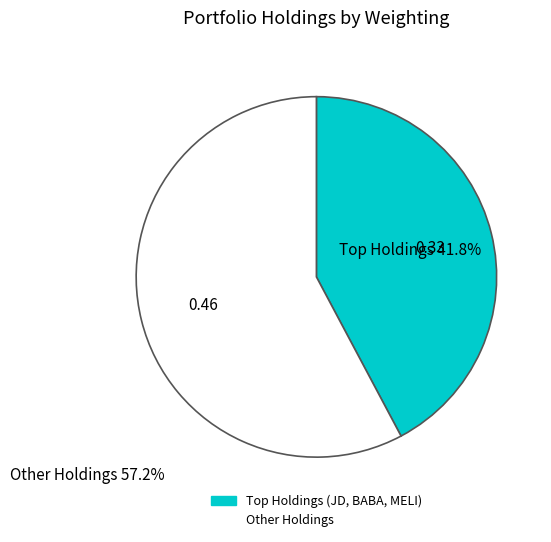

Does any single category account for the majority?

Yes